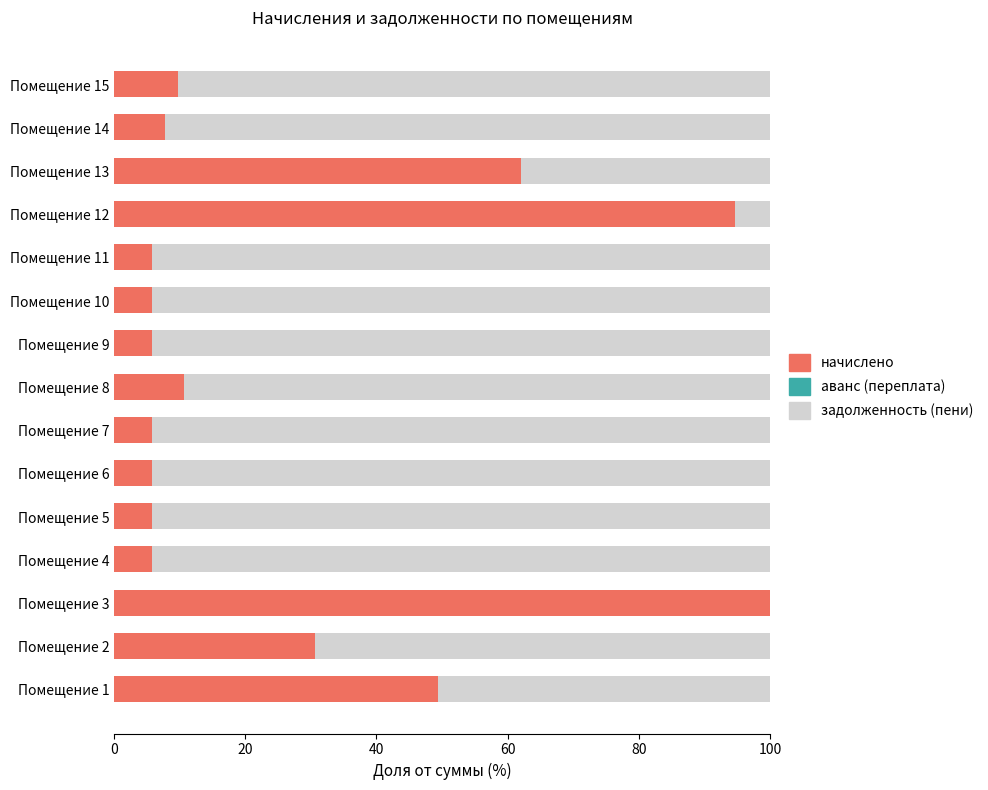

What is the total value across all series at Помещение 9?

100.0